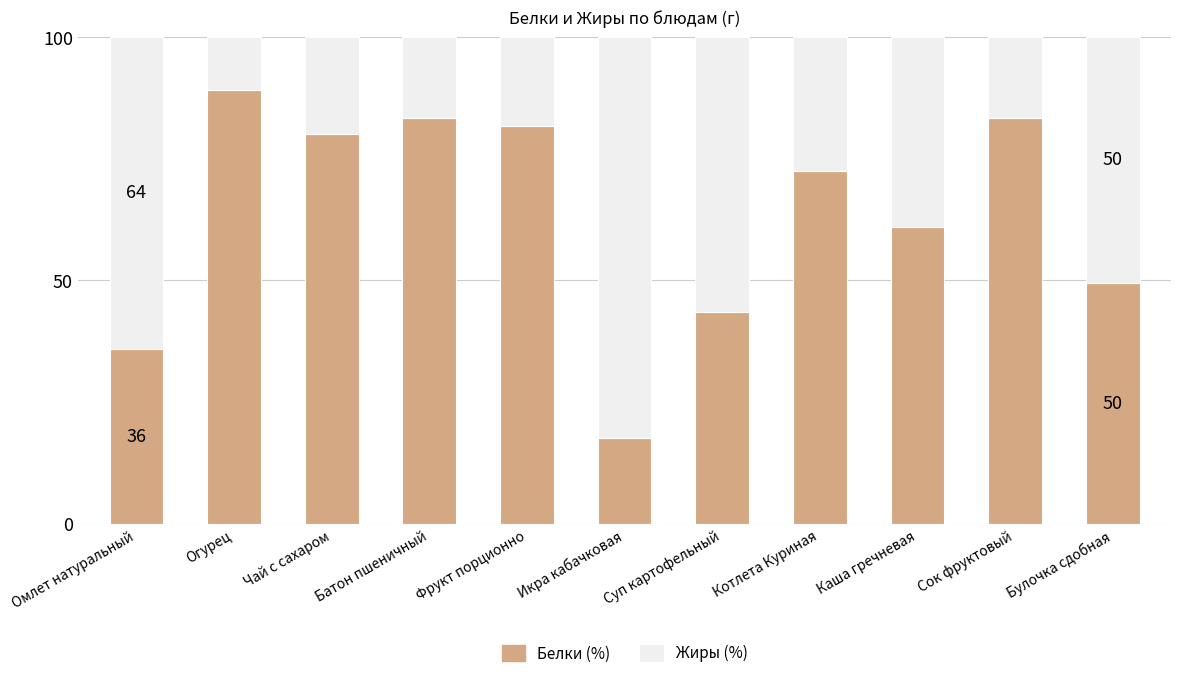

What are all the series names shown in the legend?

Белки (%), Жиры (%)